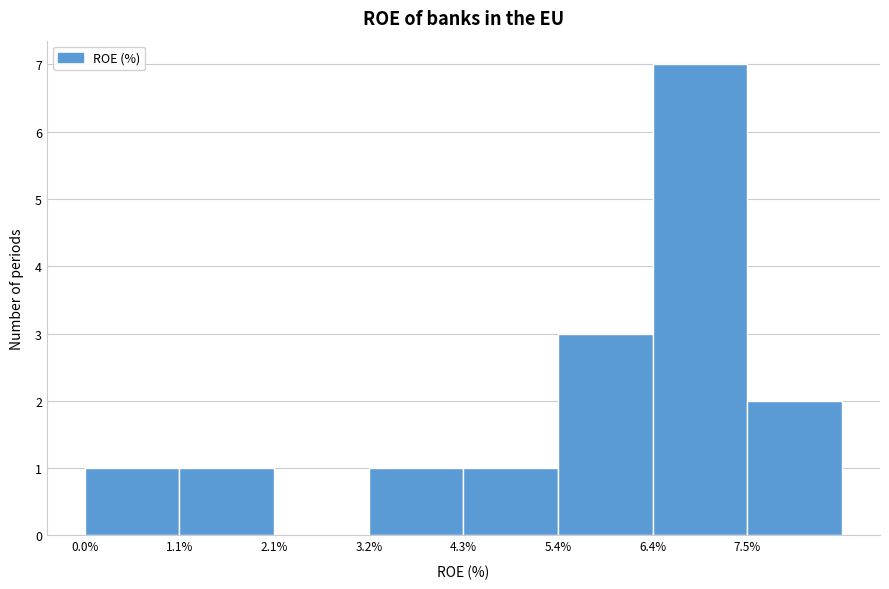

Over which range of the x-axis is the bar tallest?

6.4 to 7.6